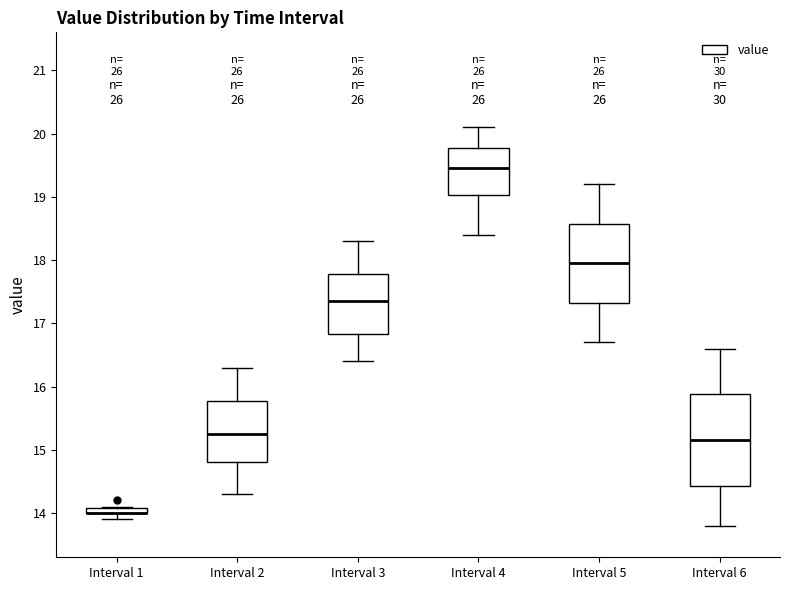

Which box is the tallest, from its lower edge to its upper edge?

Interval 6